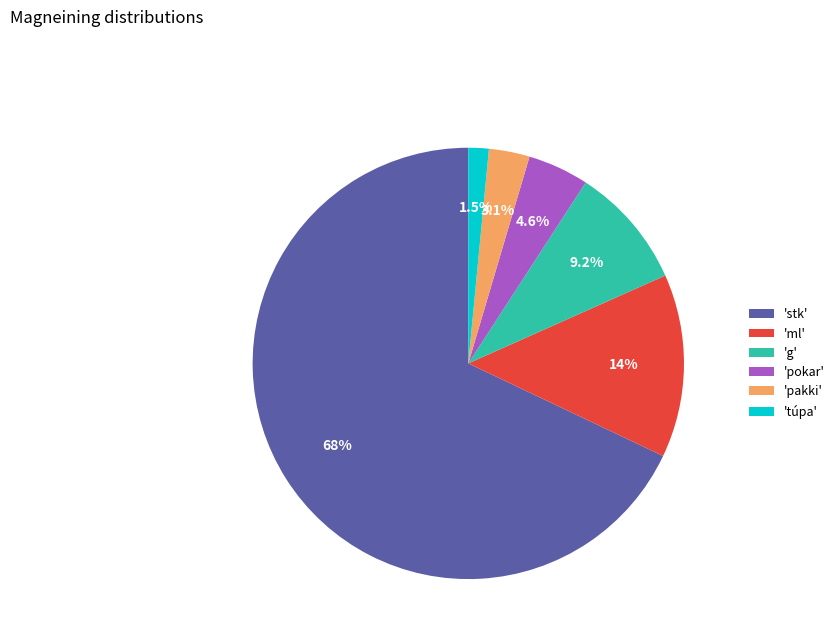

Which slice is the largest?

'stk'